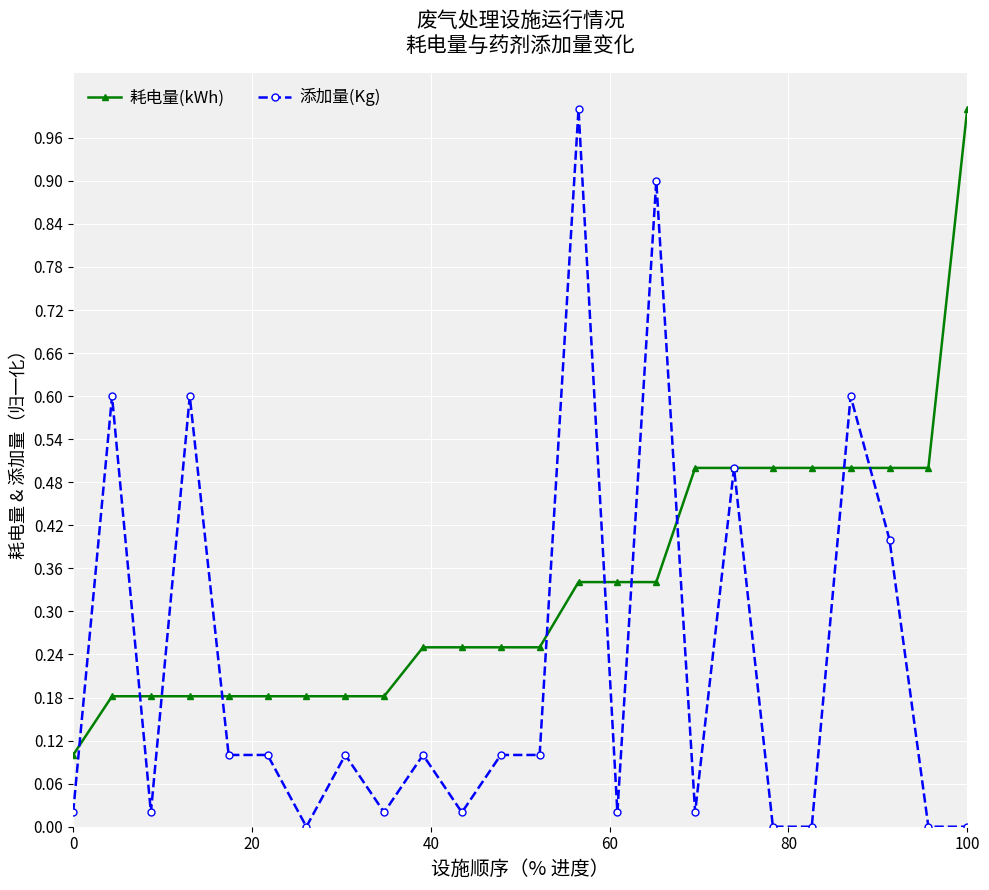

Rank the series by their average value, from lowest to highest.

添加量(Kg), 耗电量(kWh)